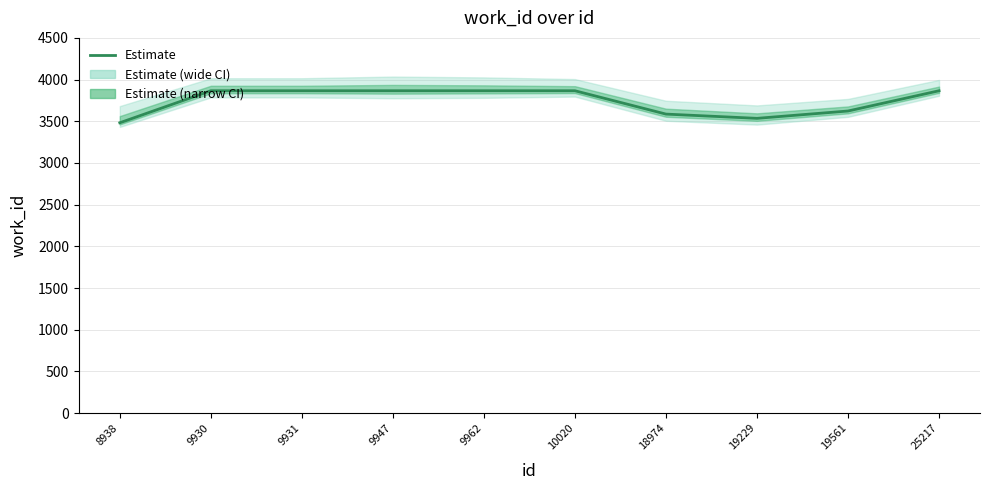

Reading right to left, transcribe all the data shown in this chart.

3866	3623	3535	3586	3866	3866	3866	3866	3866	3482